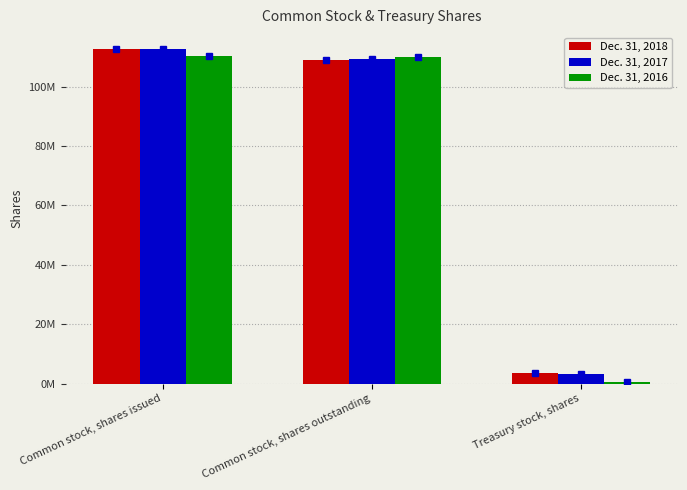

What is the difference between the highest and lowest values at Common stock, shares outstanding?

764124